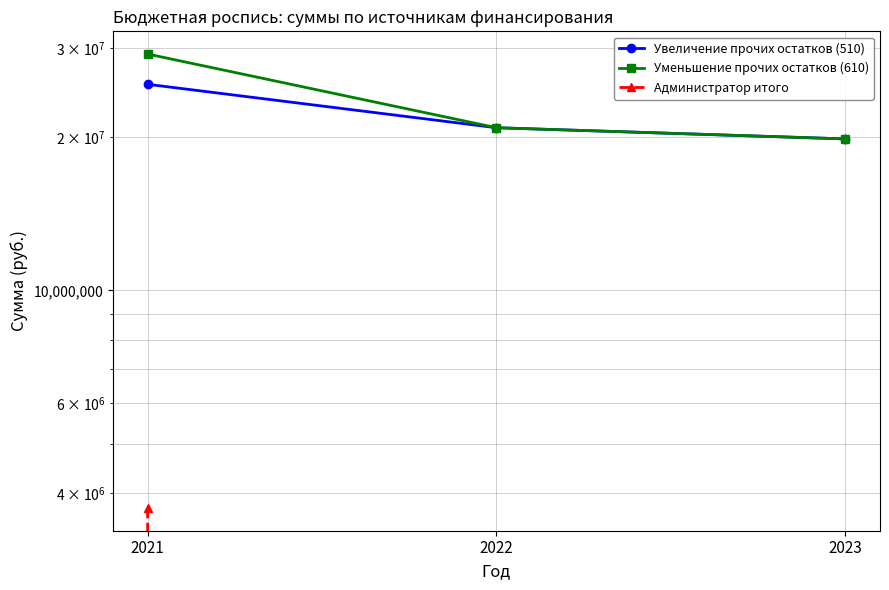

Count the number of data series in this chart.

3